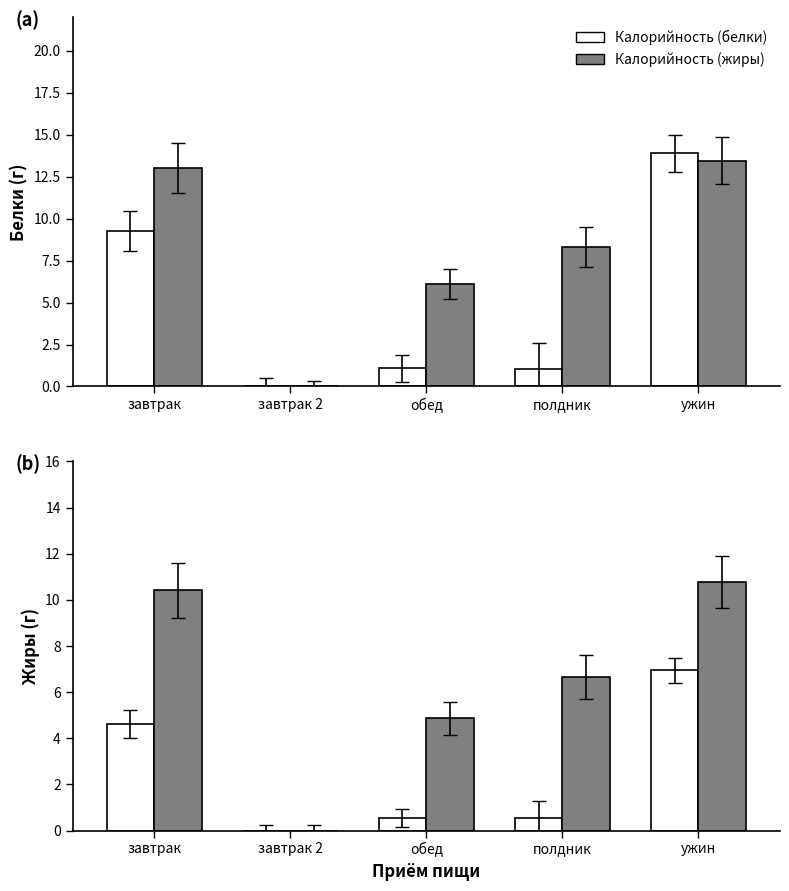

What is the total value across all series at ужин?

17.7